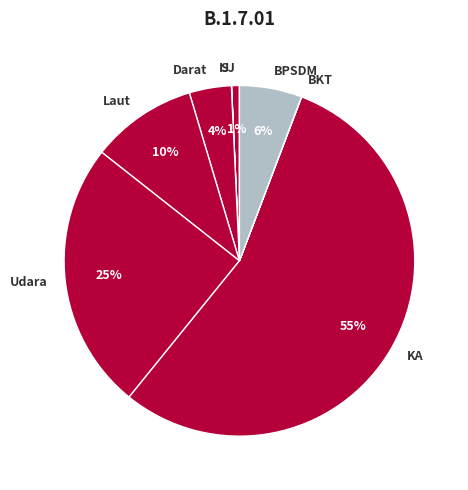

What is the ratio of the value at Laut to the value at BPSDM?

1.7